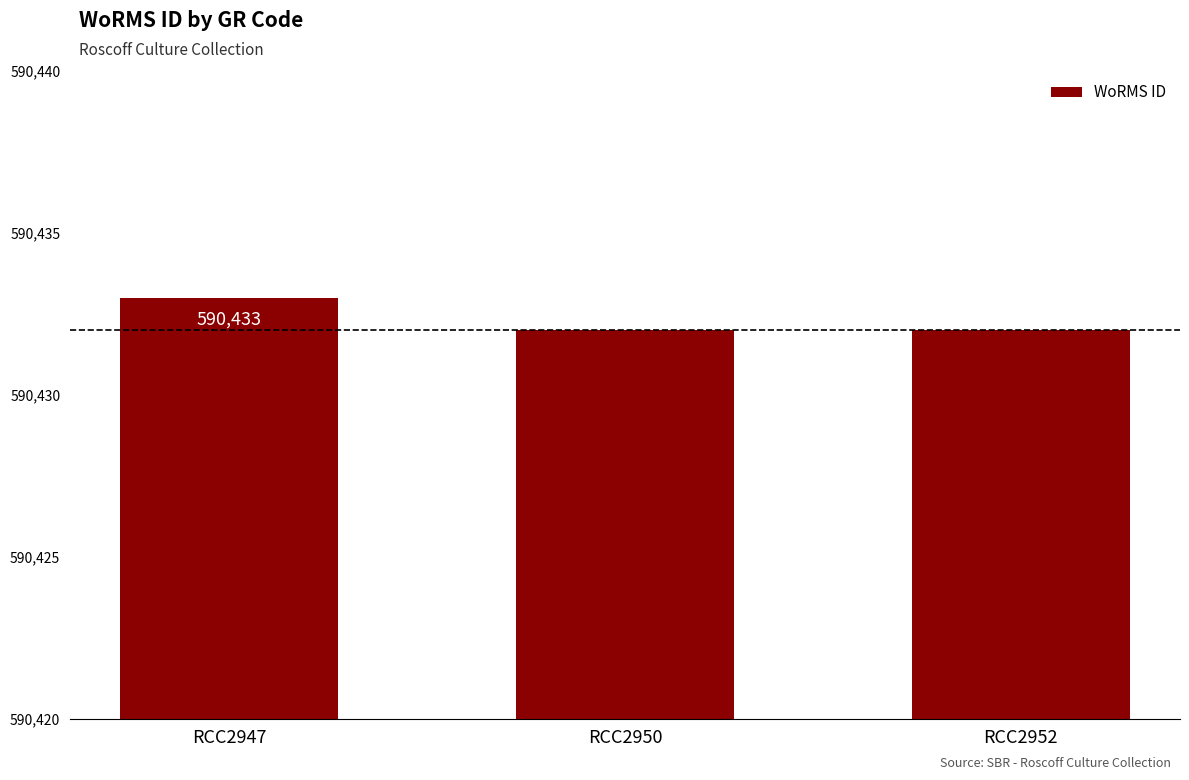

What is the value of the 2nd bar from the left?

590432